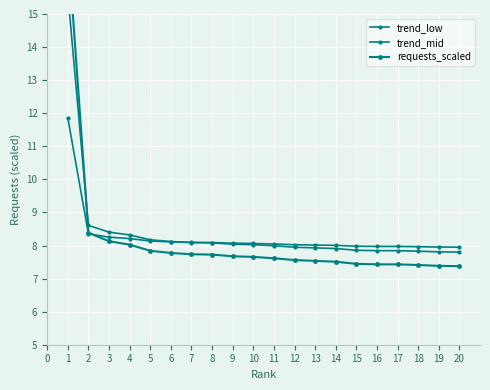

How many categories are shown in the chart?

20